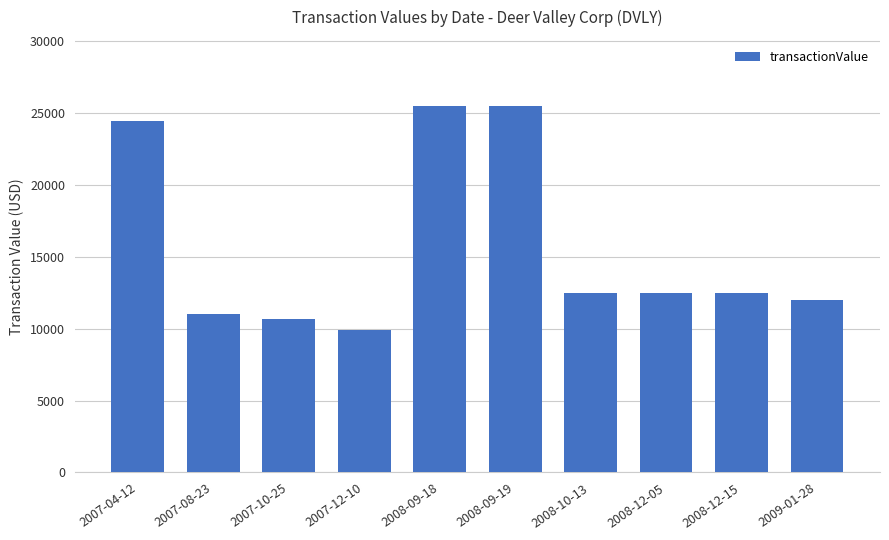

How many categories are shown in the chart?

10